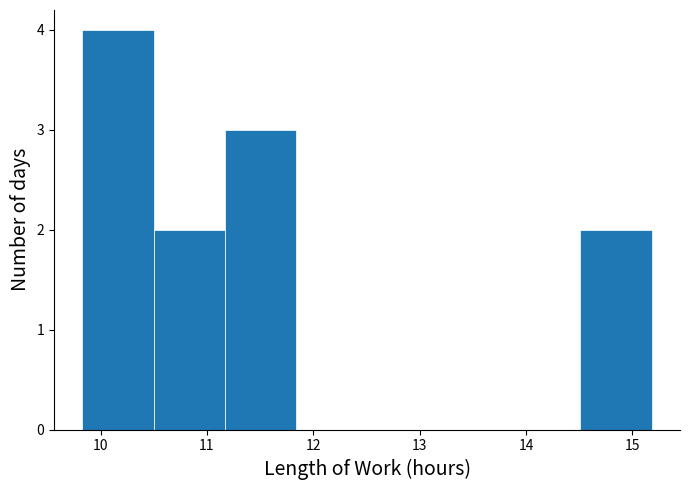

Reading left to right, transcribe this chart: for each bar, give the range it covers on the x-axis and its height. Neither the bar edges nor the heights are printed on the chart, so give them approximately, as read against the axes.

9.8 to 10.5: 4
10.5 to 11.2: 2
11.2 to 11.8: 3
11.8 to 12.5: 0
12.5 to 13.2: 0
13.2 to 13.8: 0
13.8 to 14.5: 0
14.5 to 15.2: 2